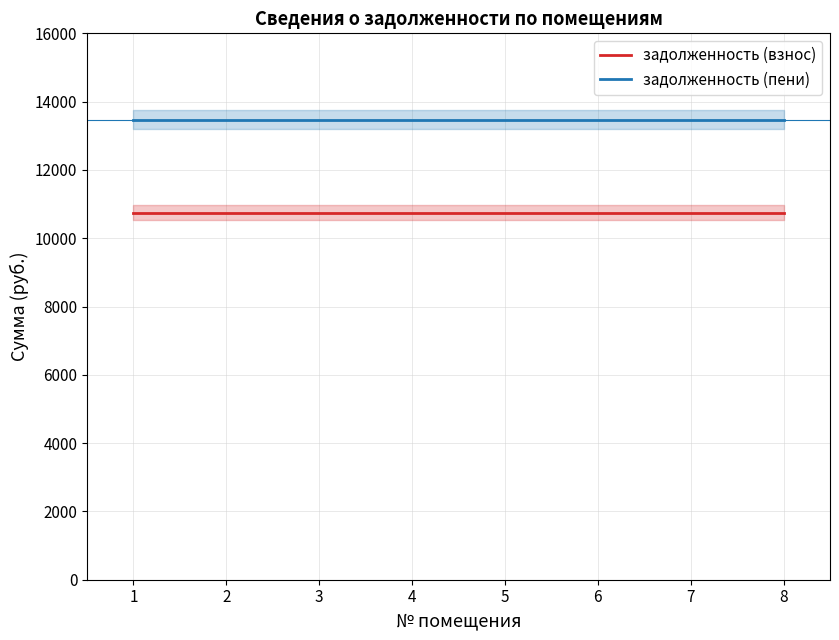

Count the number of data series in this chart.

2